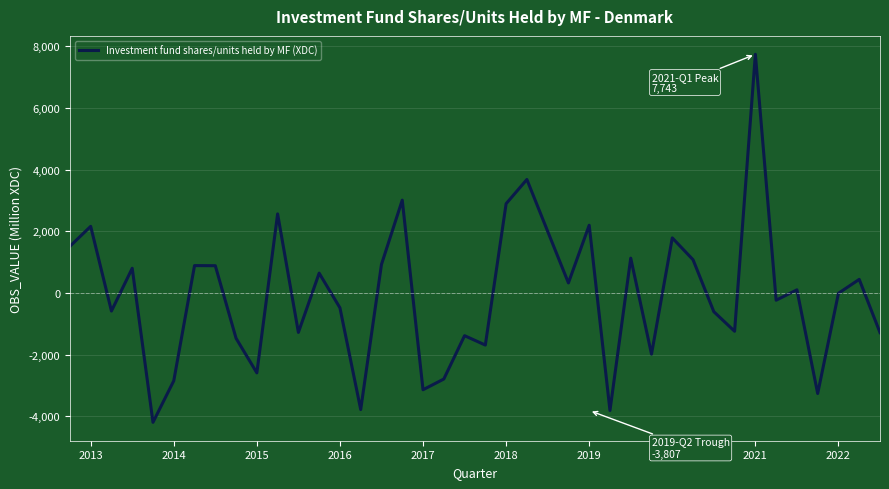

What is the minimum value shown in the chart?

-4190